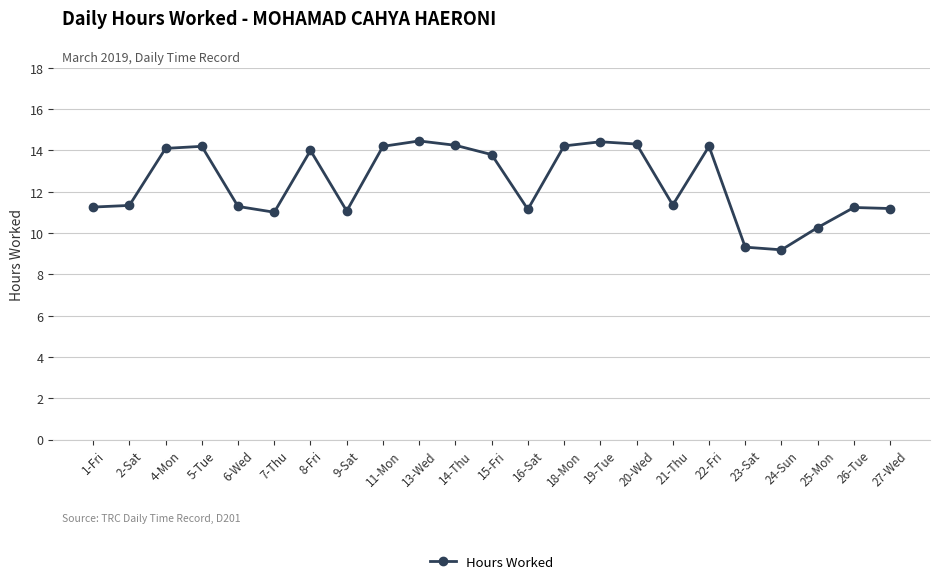

How many series are shown in this chart?

1